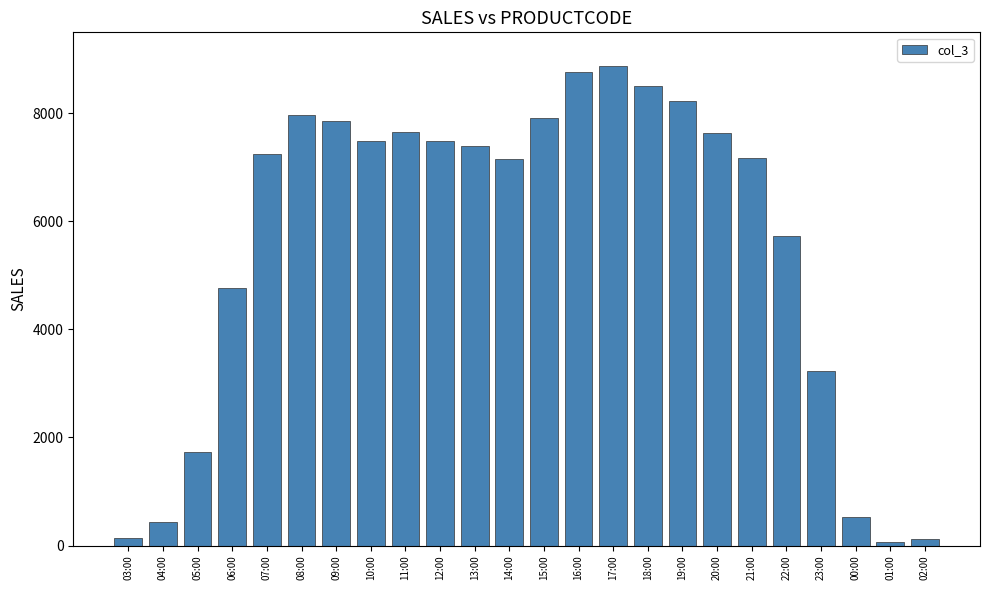

What is the label of the 11th bar from the right?

16:00